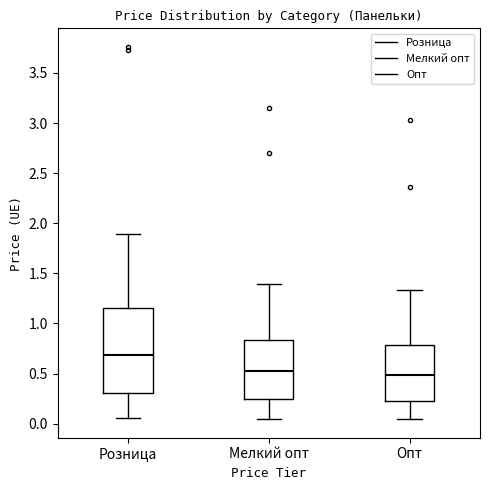

Where is the upper edge of the box for Розница on the y-axis? The values are not printed on the chart, so give them approximately, as read against the axis.

1.15